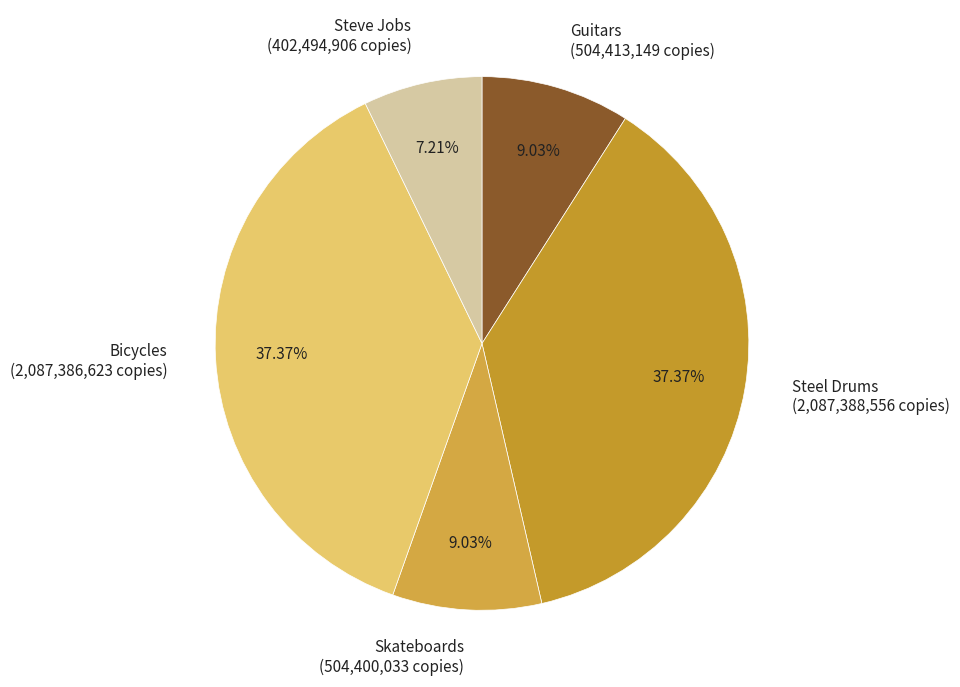

To the nearest percent, what is the combined percentage of Steel Drums and Skateboards?

46%